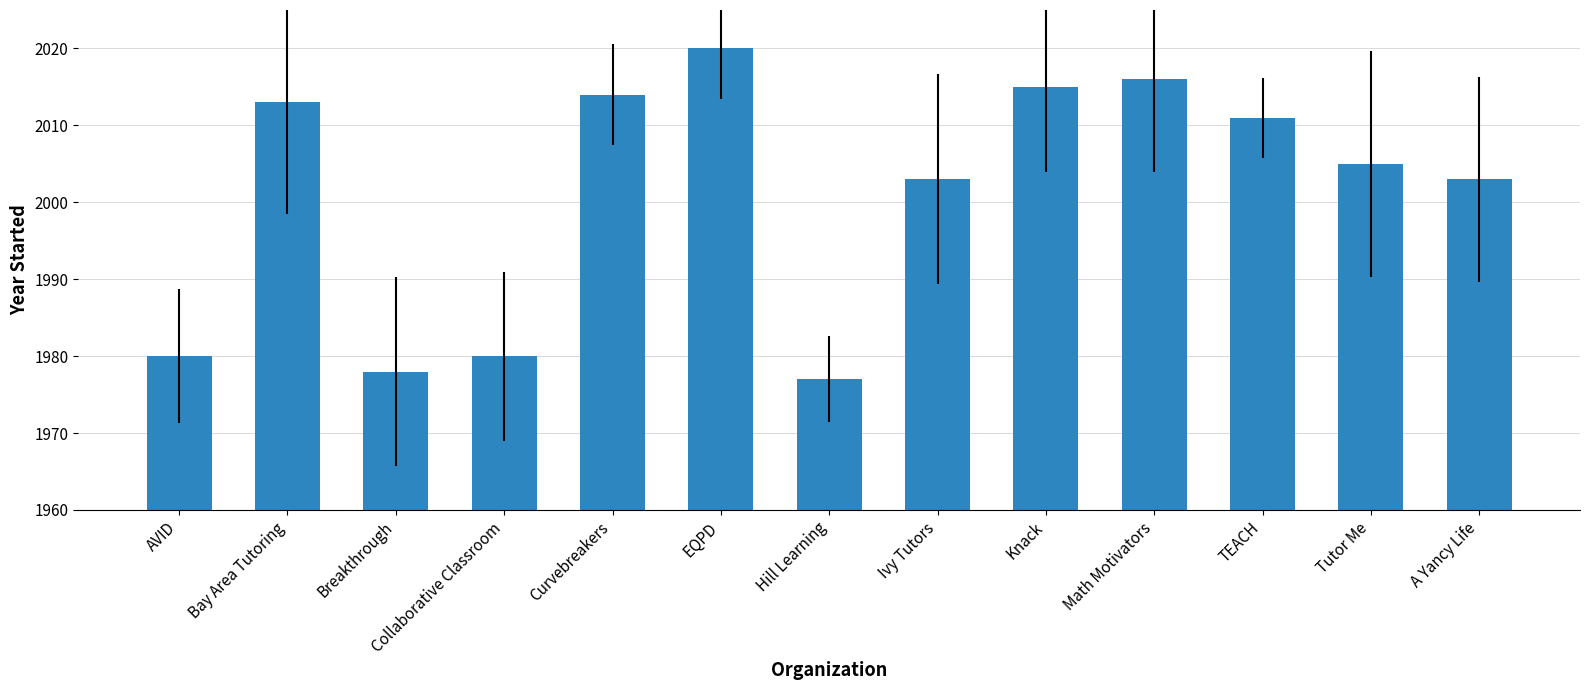

What is the sum of all values?

26015